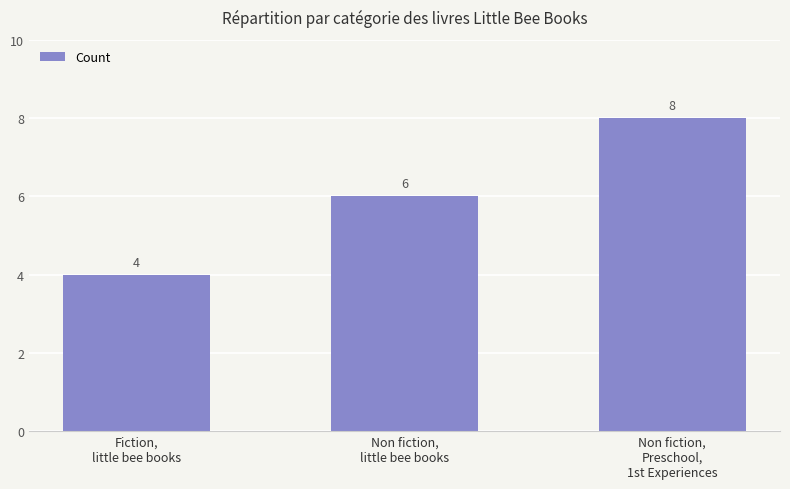

Rank the categories by value from highest to lowest.

Non fiction,
Preschool,
1st Experiences, Non fiction,
little bee books, Fiction,
little bee books